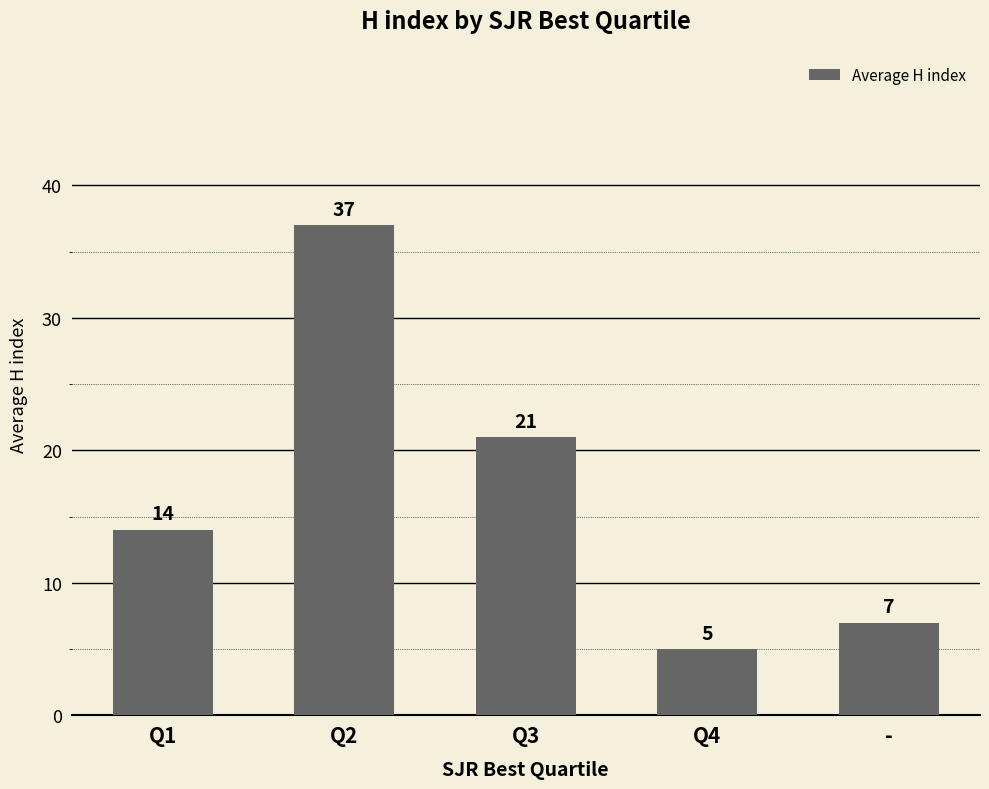

What is the label of the 4th bar from the right?

Q2